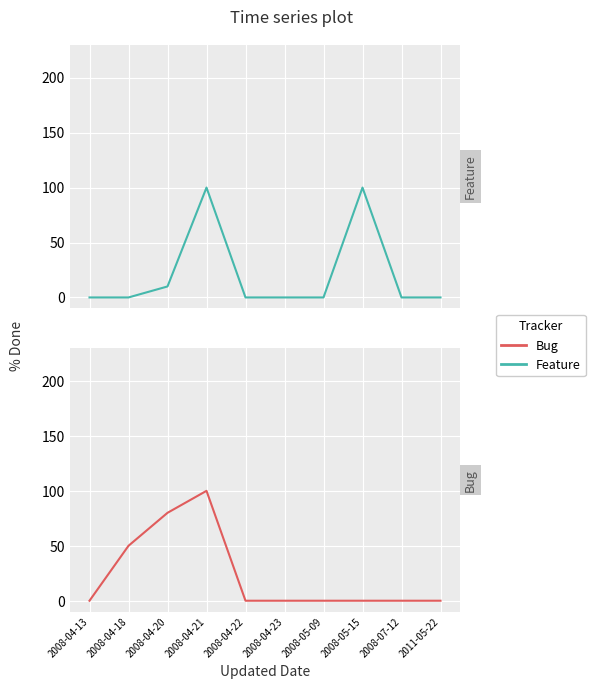

What are all the series names shown in the legend?

Feature, Bug